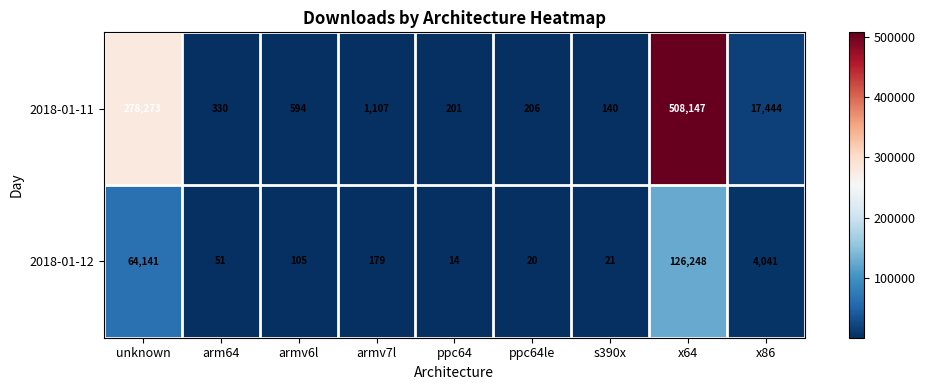

Reading left to right, list all the values displayed in this chart.

2018-01-11: 278273	330	594	1107	201	206	140	508147	17444
2018-01-12: 64141	51	105	179	14	20	21	126248	4041